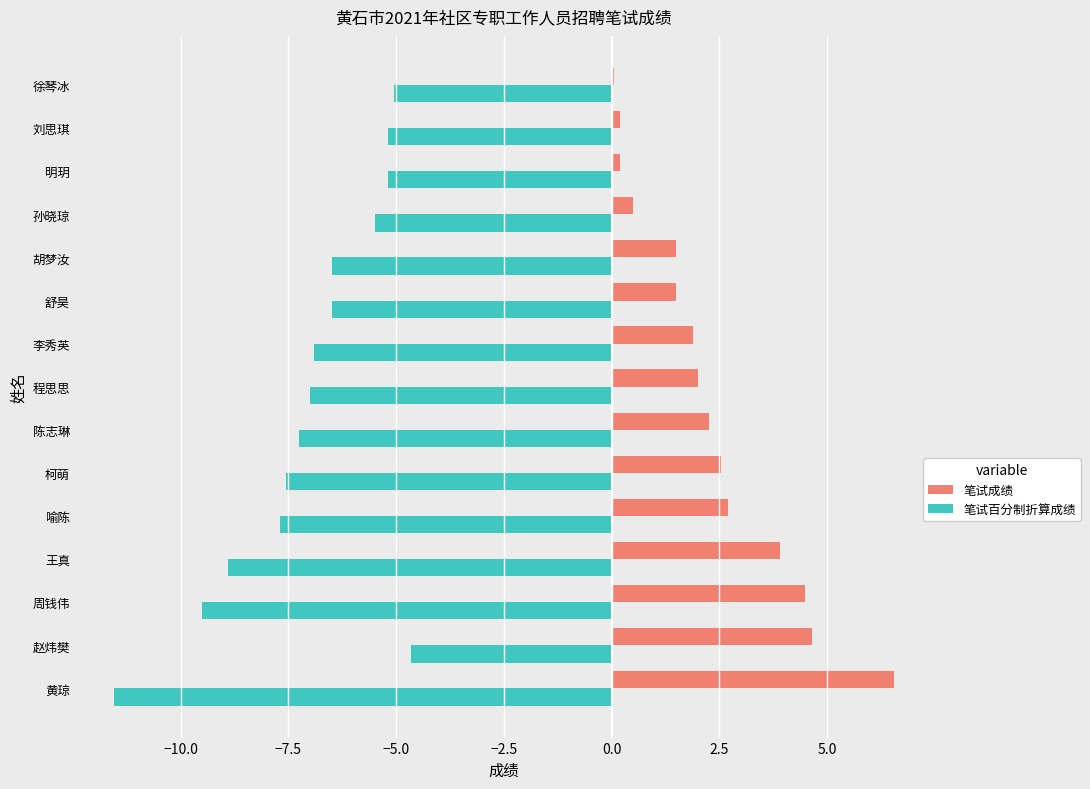

What is the sum of all 笔试成绩 values?

35.0